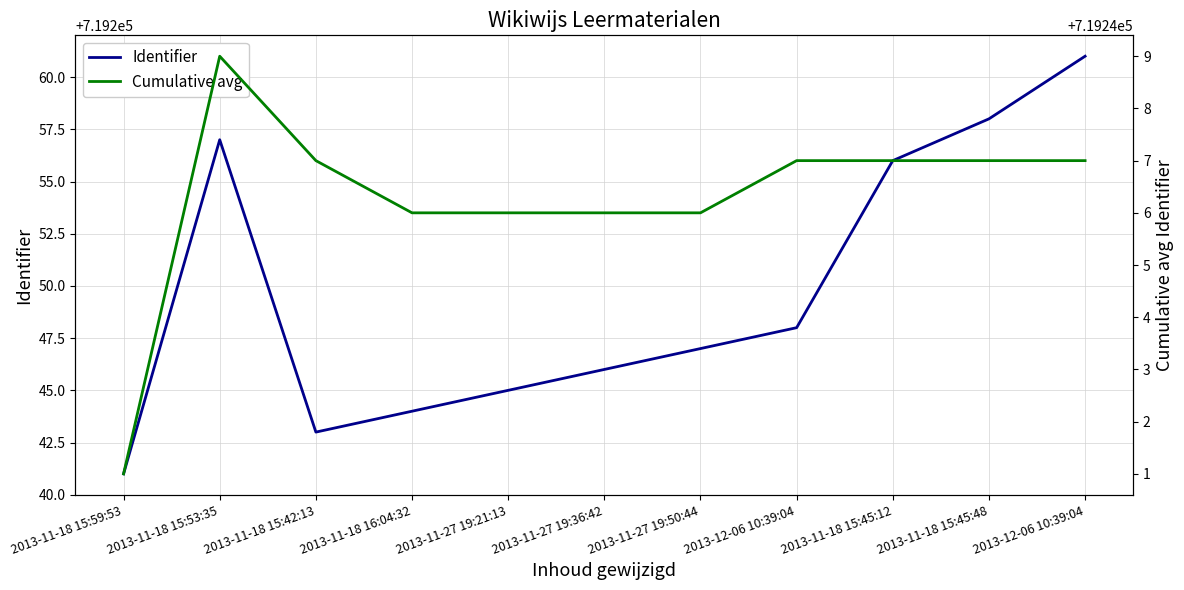

What is the maximum value shown in the chart?

719261